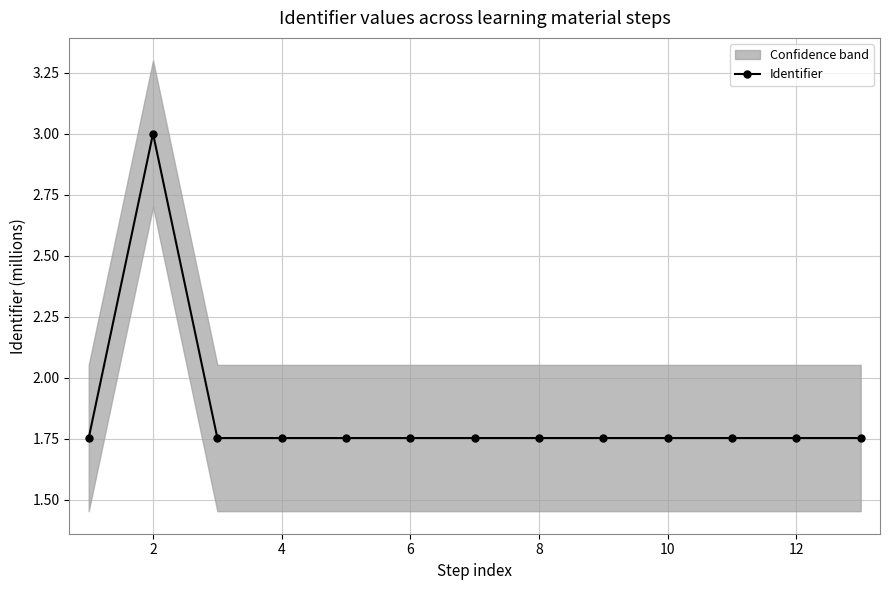

How many lines are shown in the chart?

1